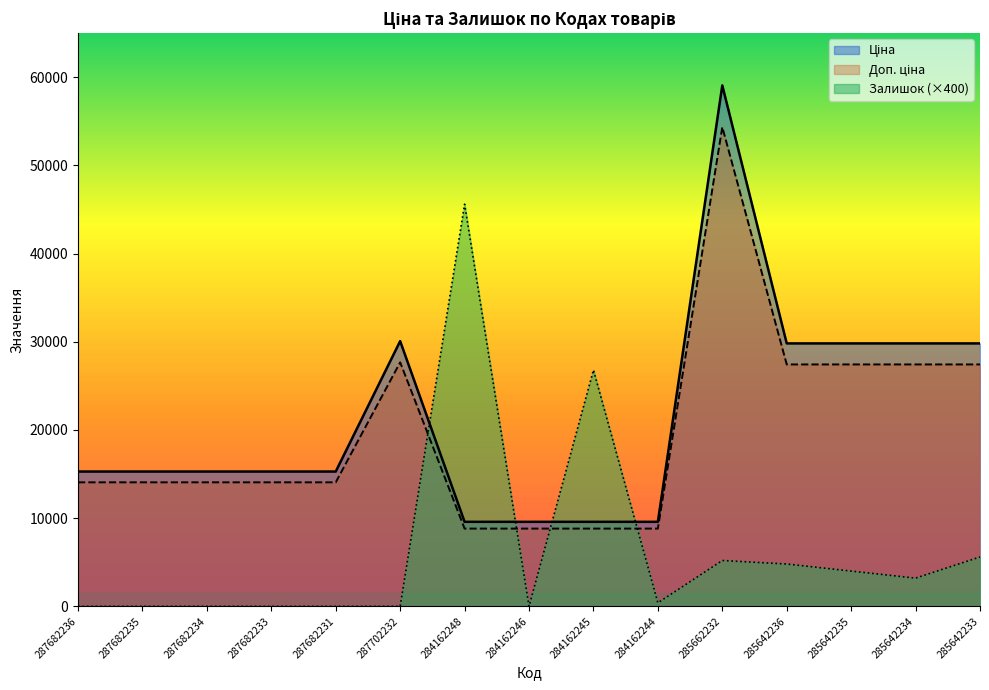

At how many categories does at least one series exceed 55710?

1